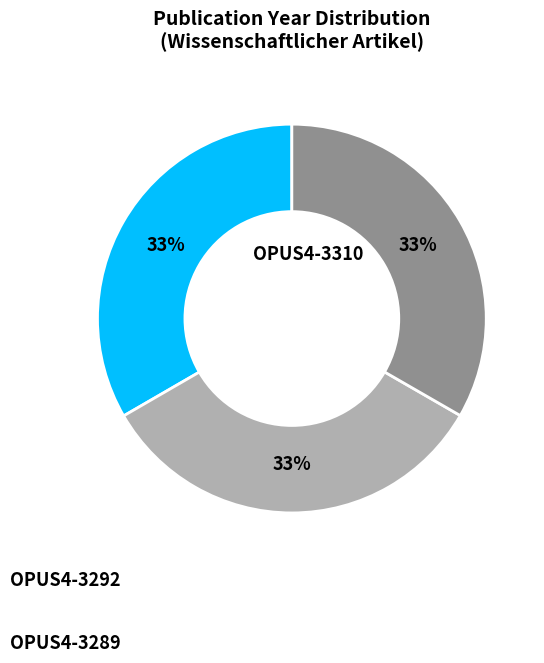

Is there a majority slice in this chart?

No